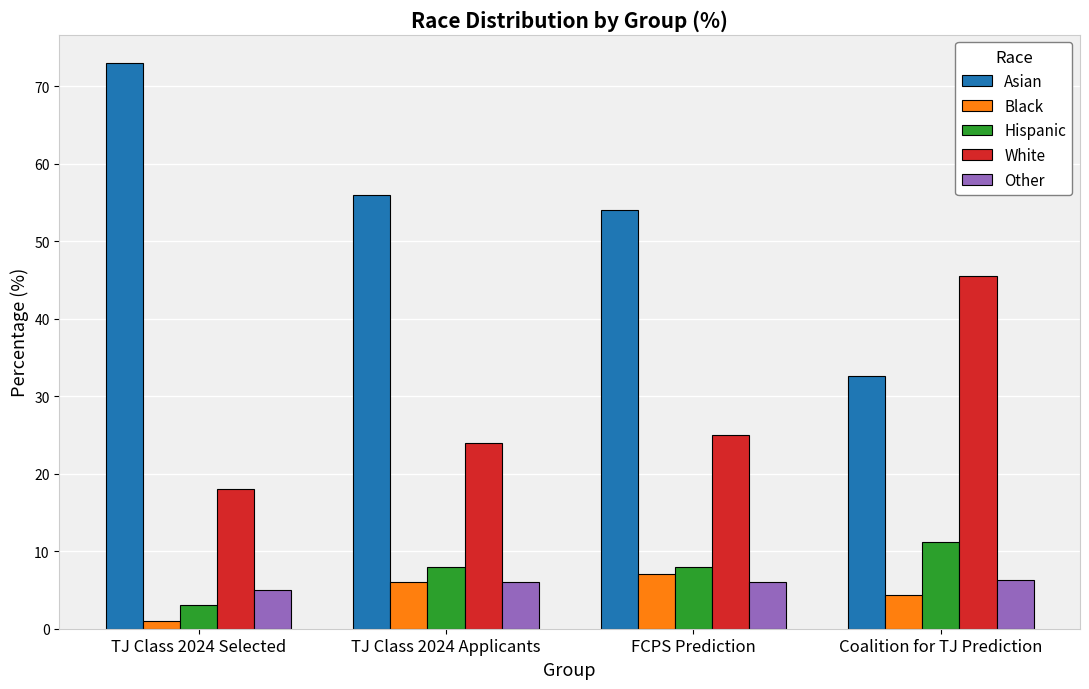

Which category has the lowest value across all series?

TJ Class 2024 Selected